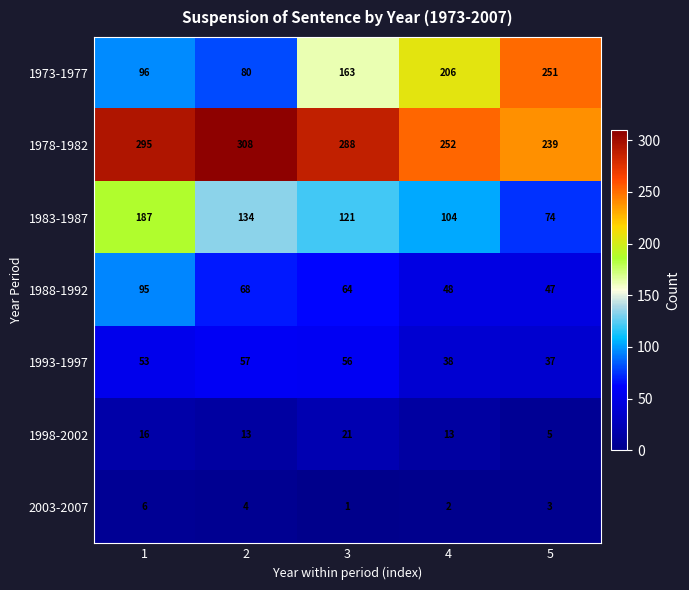

What is the difference between the highest and lowest values at 4?

250